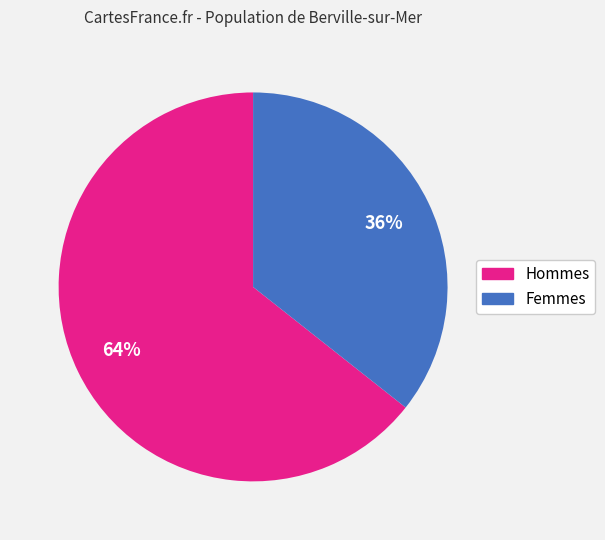

Is there any slice that represents more than half of the pie?

Yes